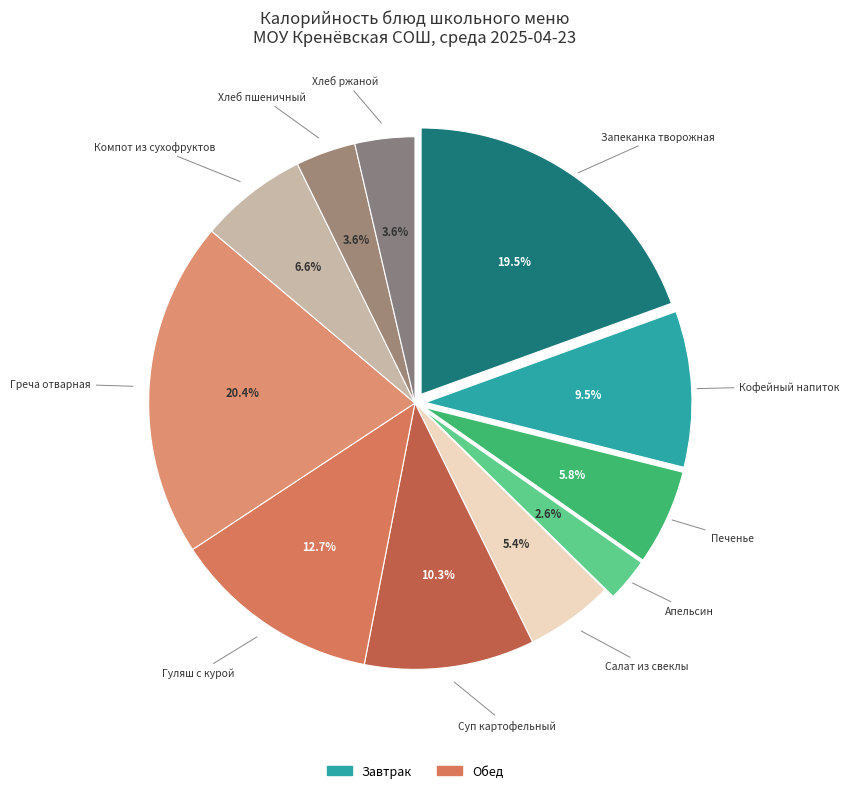

Count the number of slices in the pie.

11